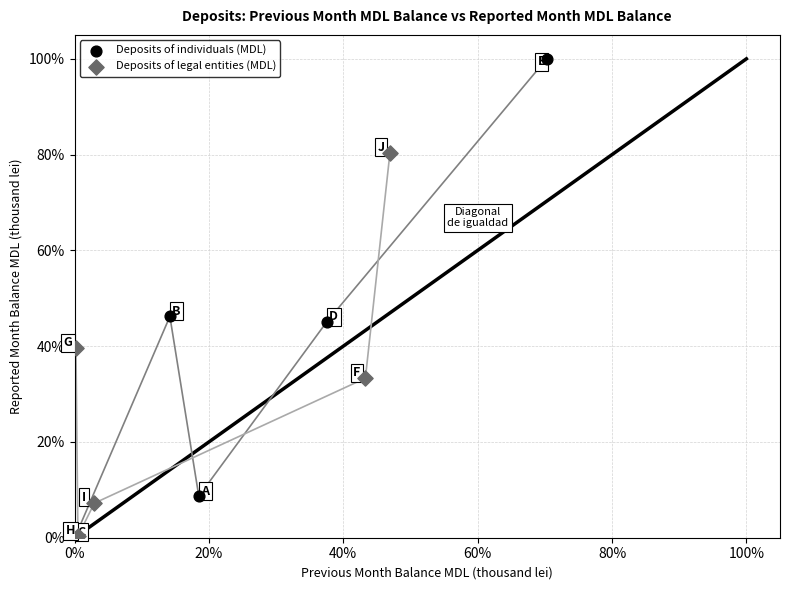

Which series reaches the maximum Y coordinate?

Deposits of individuals (MDL)